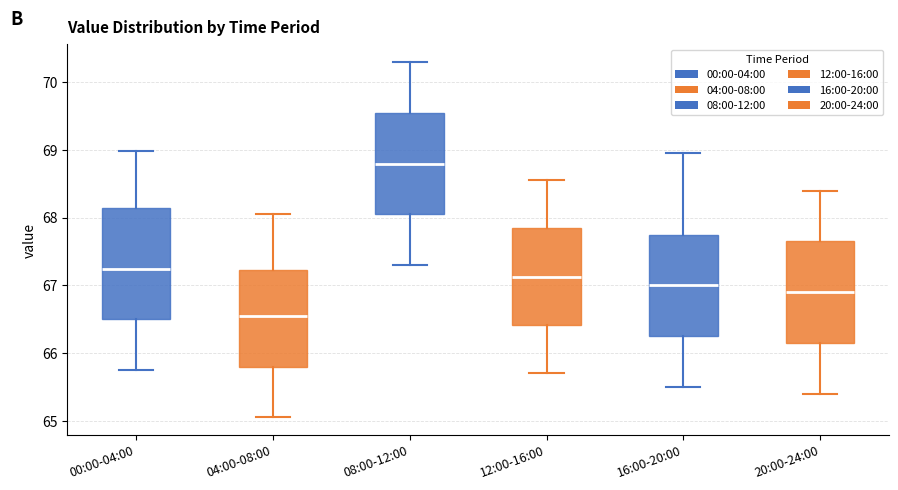

Reading left to right, read every box against the y-axis: the position of its median line, the range the box covers, and the ends of its whiskers. The values are not printed on the chart, so give them approximately, as read against the axis.

00:00-04:00: median 67.2, box 66.5 to 68.1, whiskers 65.8 to 69.0
04:00-08:00: median 66.6, box 65.8 to 67.2, whiskers 65.1 to 68.1
08:00-12:00: median 68.8, box 68.1 to 69.6, whiskers 67.3 to 70.3
12:00-16:00: median 67.1, box 66.4 to 67.9, whiskers 65.7 to 68.6
16:00-20:00: median 67.0, box 66.3 to 67.8, whiskers 65.5 to 69.0
20:00-24:00: median 66.9, box 66.2 to 67.7, whiskers 65.4 to 68.4